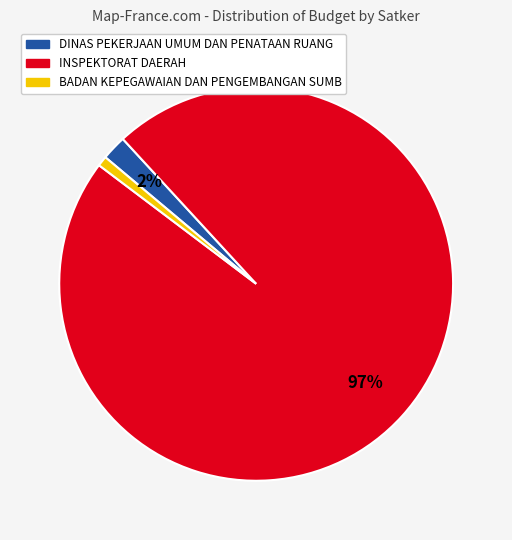

To the nearest percent, what is the average slice percentage?

33%